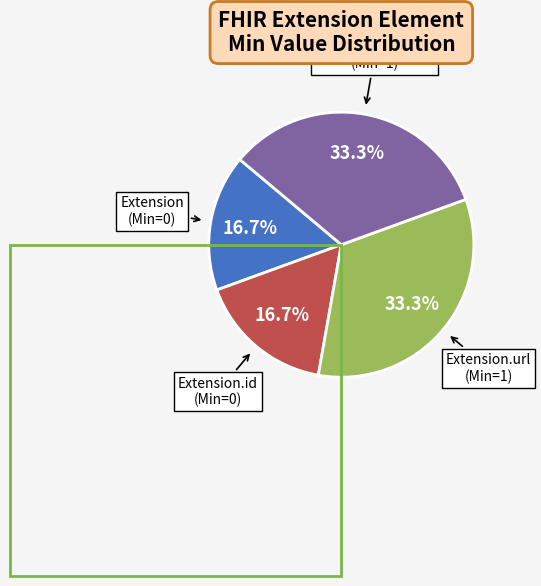

Is there a majority slice in this chart?

No